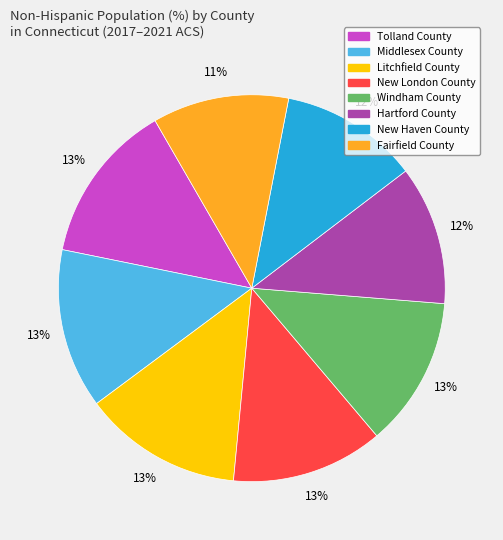

Does Windham County account for over 50% of the chart?

No